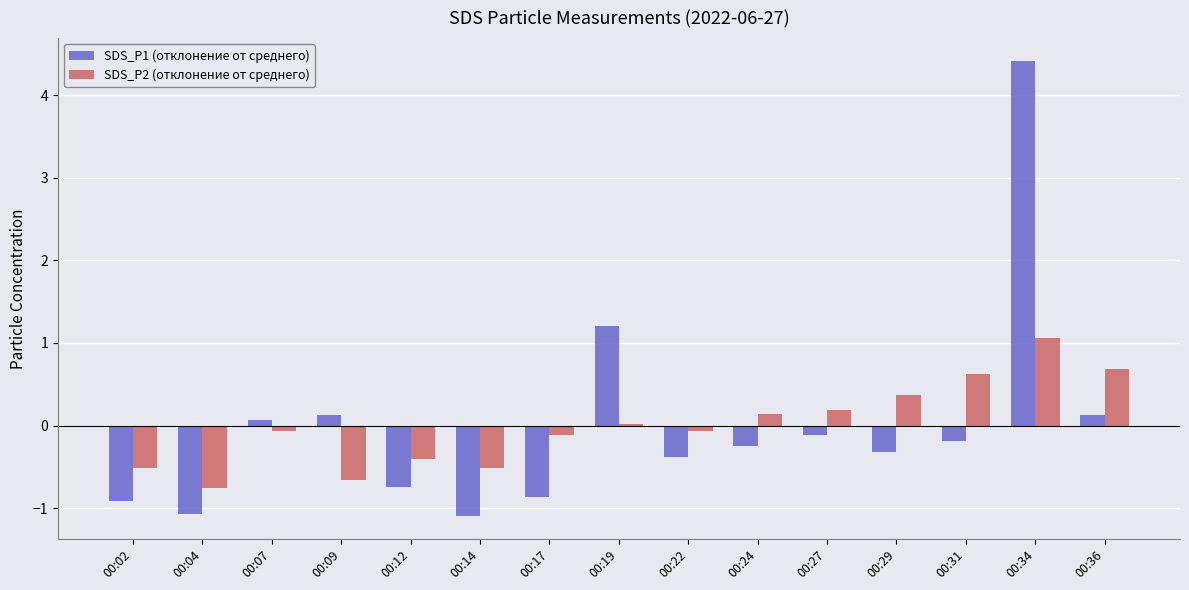

What is the difference between the highest and lowest values at 00:24?

0.4